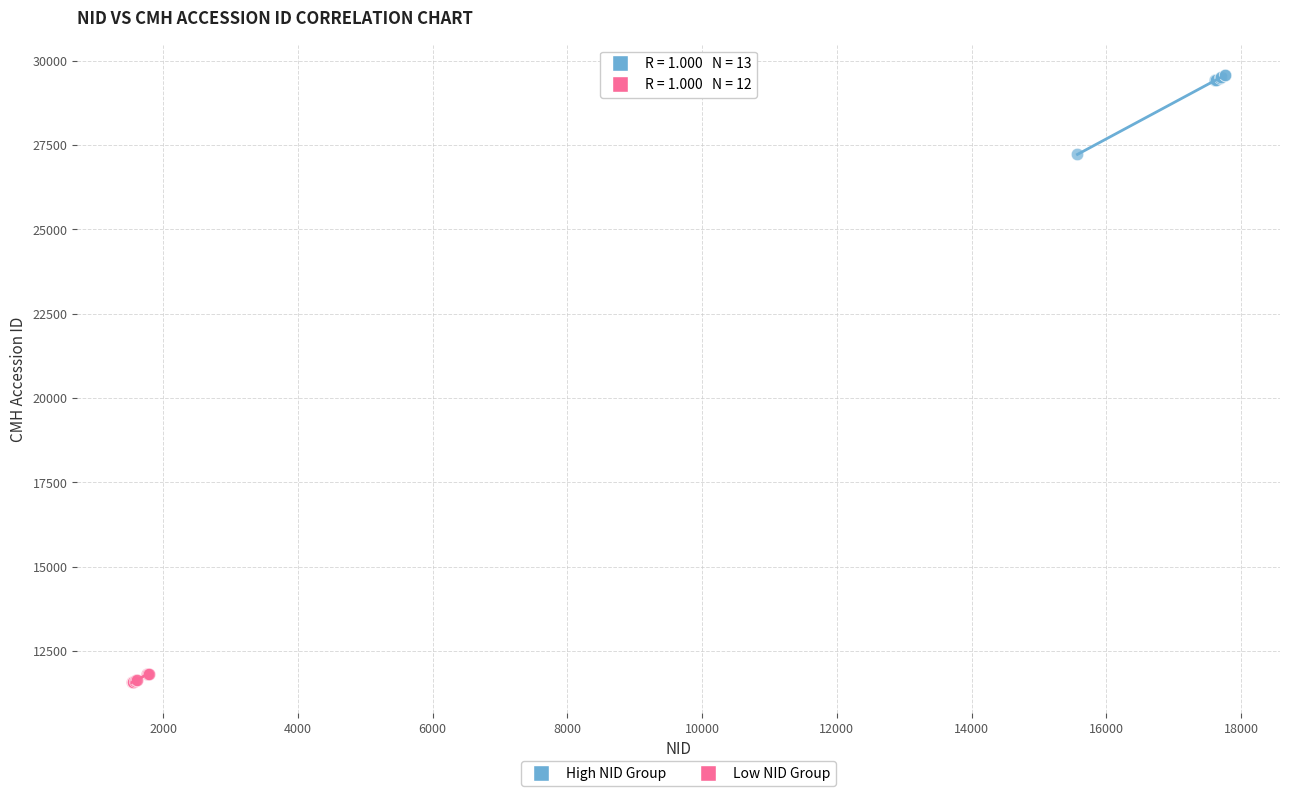

What are all the series names shown in the legend?

High NID Group, Low NID Group